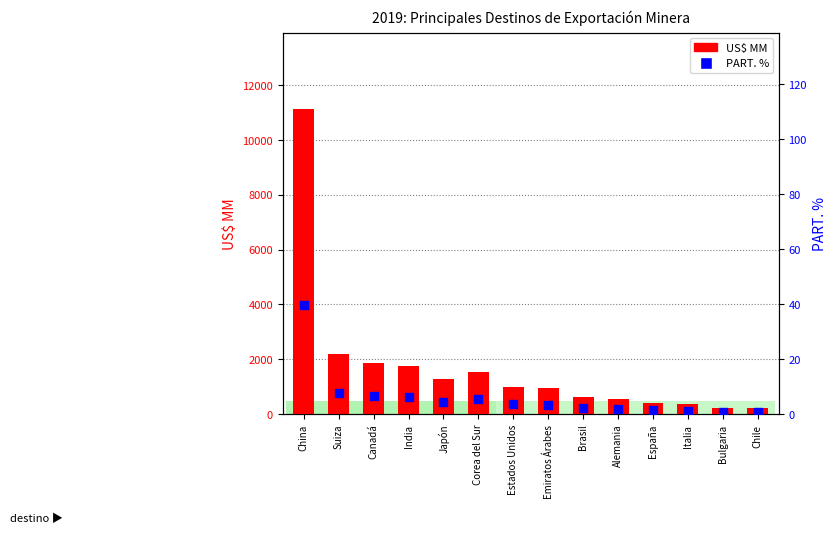

Which series has the largest Y range (max minus min)?

US$ MM